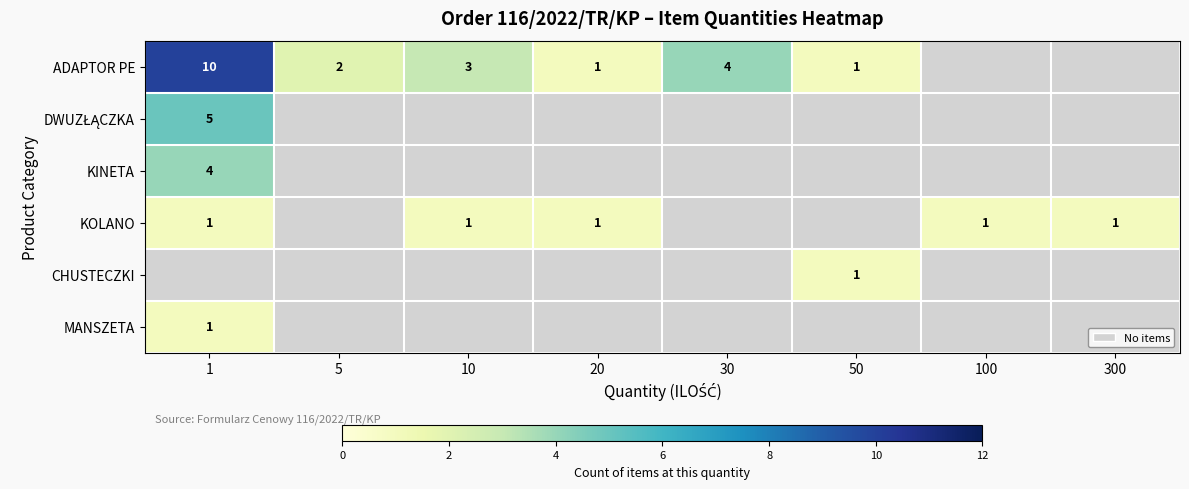

What is the maximum value for KINETA?

4.0